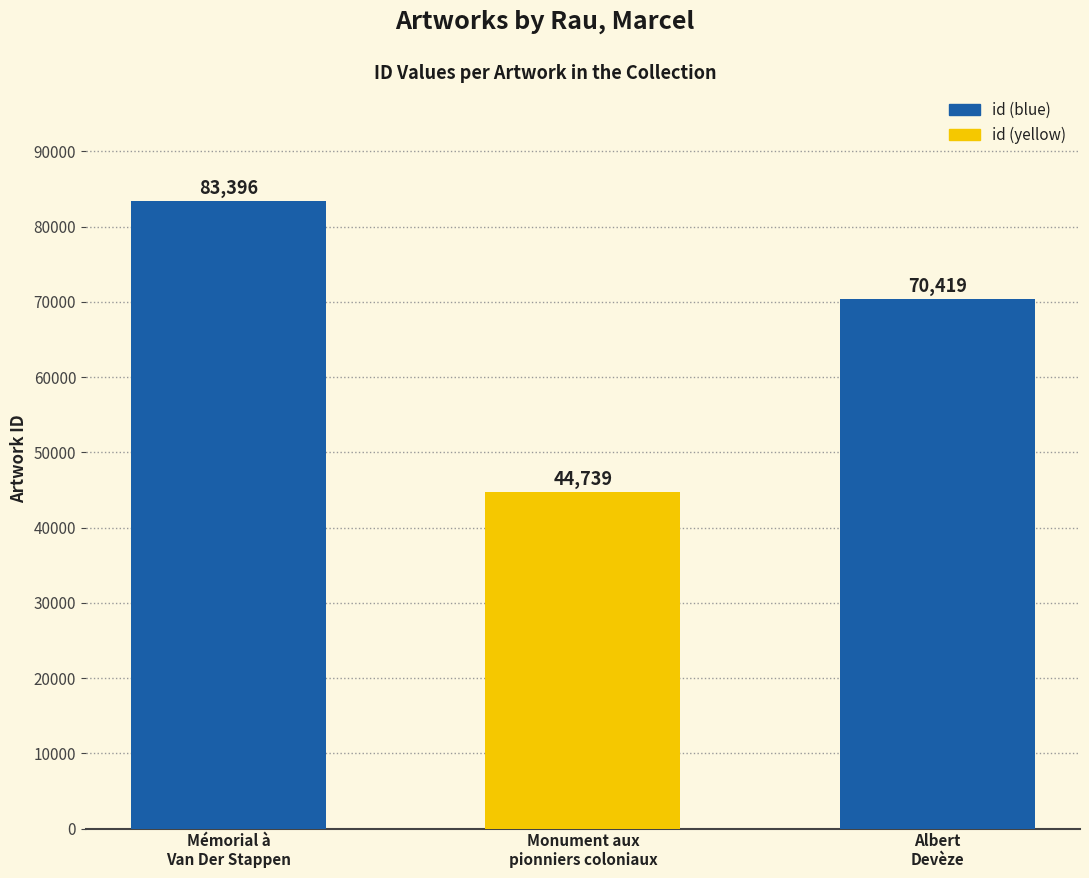

Rank the categories by value from highest to lowest.

Mémorial à
Van Der Stappen, Albert
Devèze, Monument aux
pionniers coloniaux